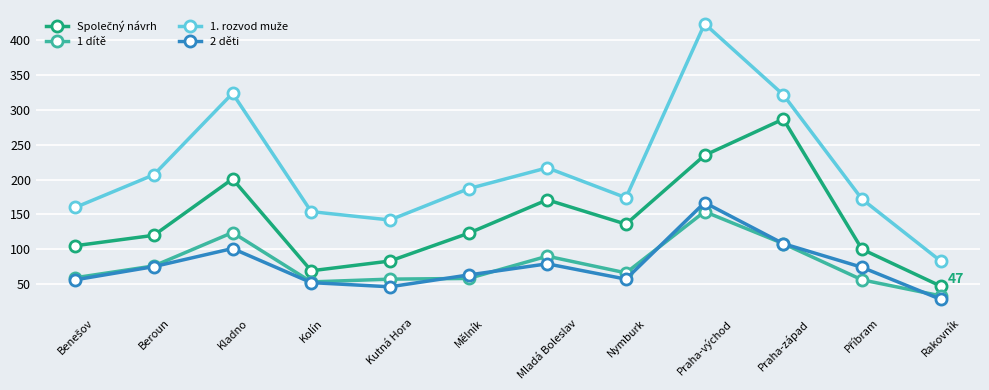

Is it true that 1 dítě equals 90 at Mladá Boleslav?

True